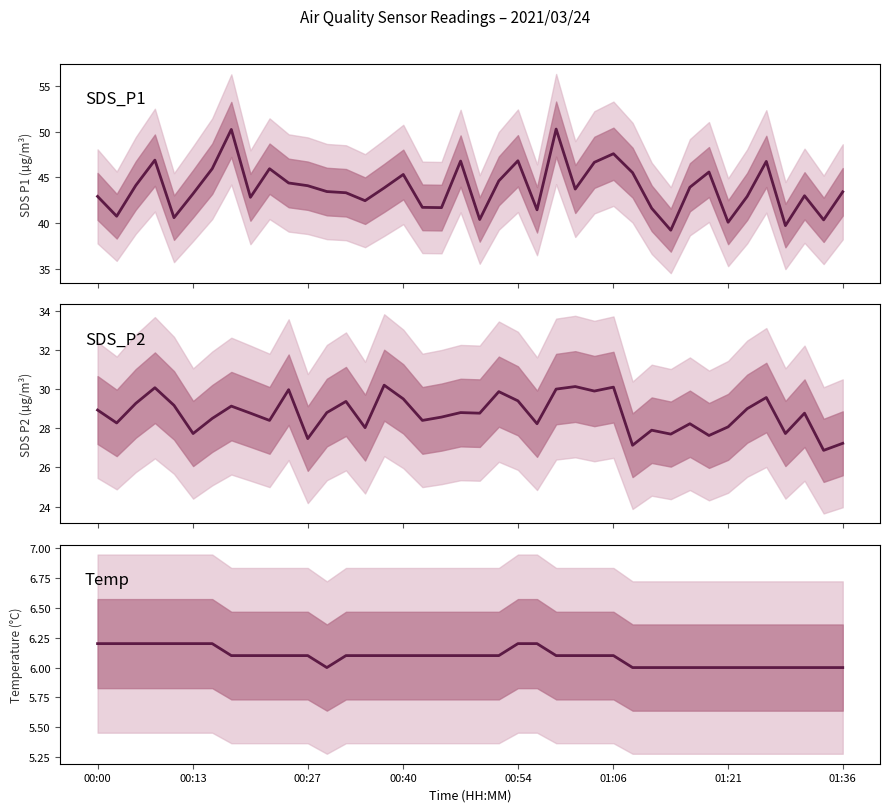

True or false: SDS_P2 and SDS_P1 cross at least once.

False